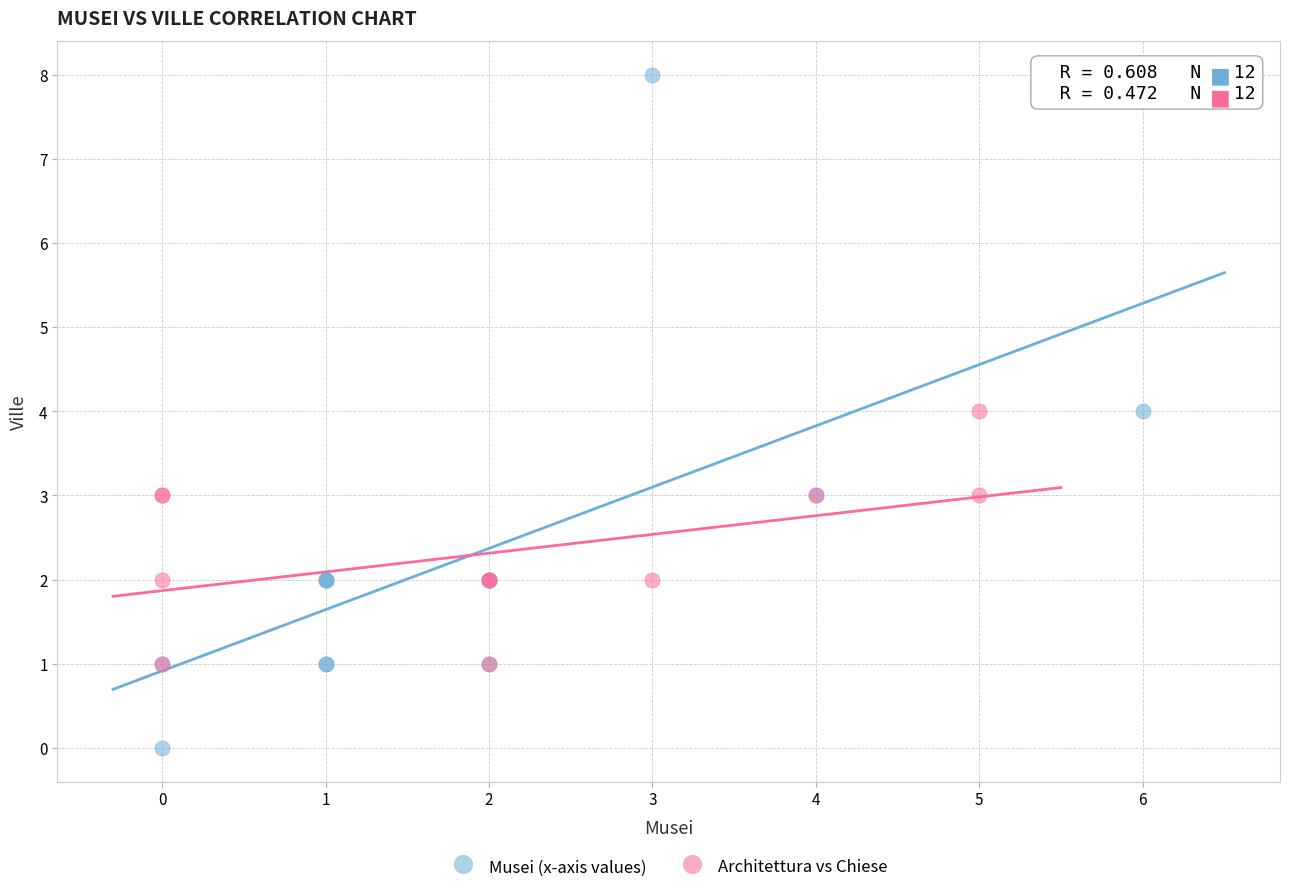

Which series reaches the minimum Y coordinate?

Musei (x-axis values)